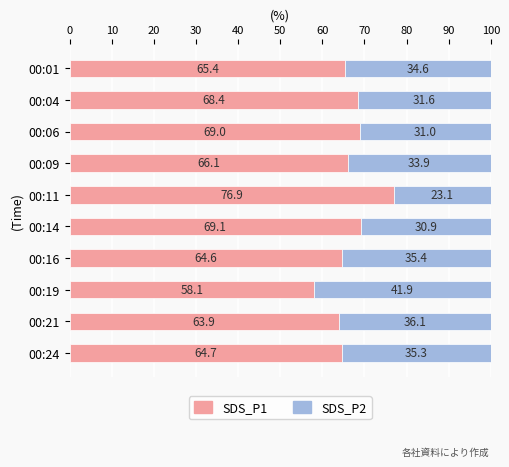

Where is SDS_P1 nearest to the value 67?

00:09